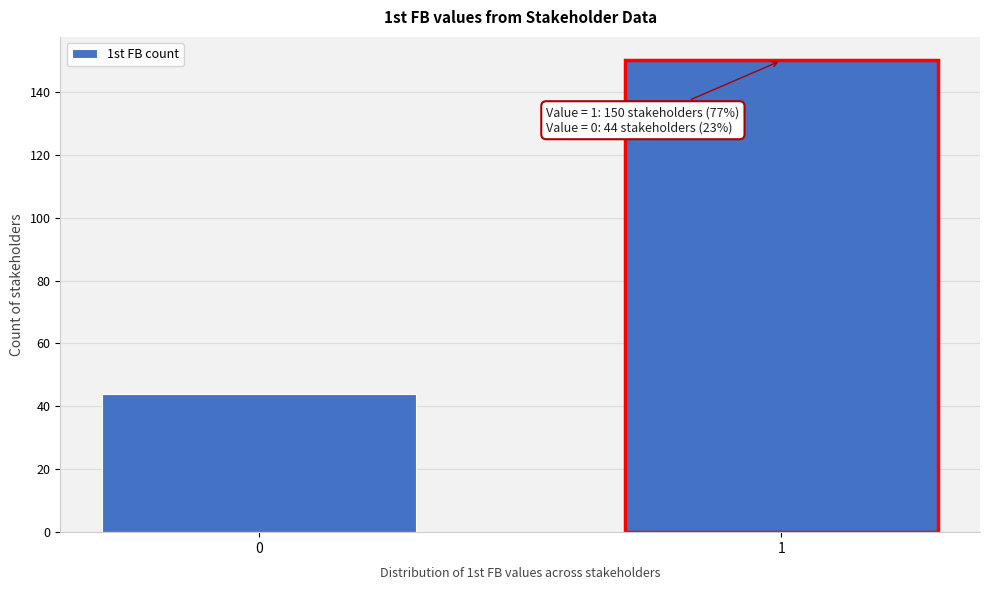

Reading left to right, what are all the values shown in this chart?

44	150